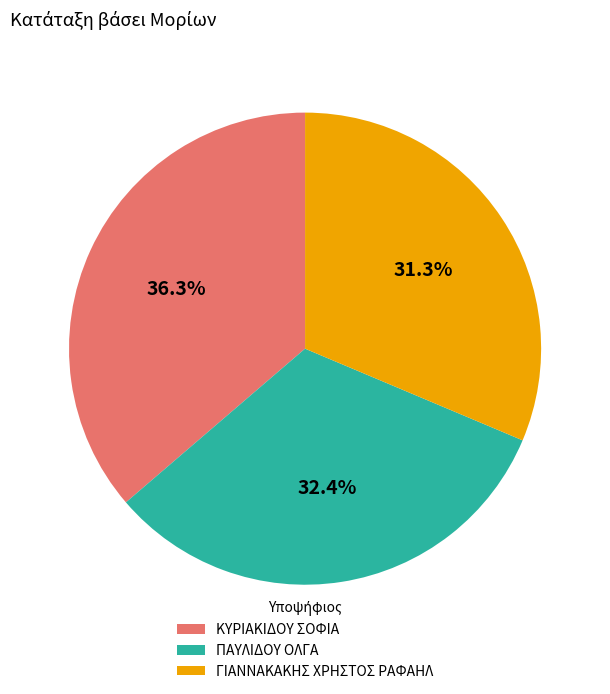

Is ΠΑΥΛΙΔΟΥ ΟΛΓΑ the majority of the pie?

No